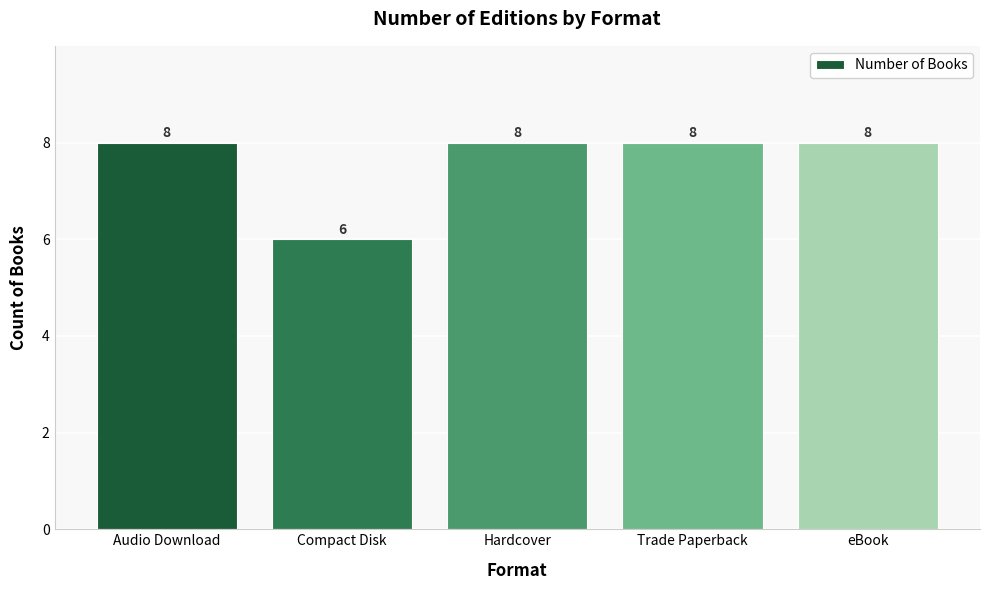

How many data points are less than 8?

1